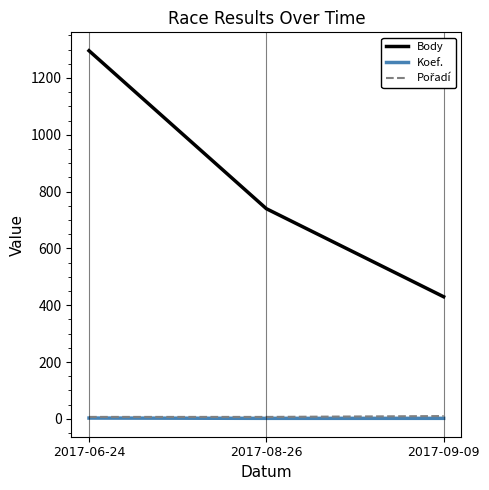

What value does the Koef. series have at 2017-06-24?

3